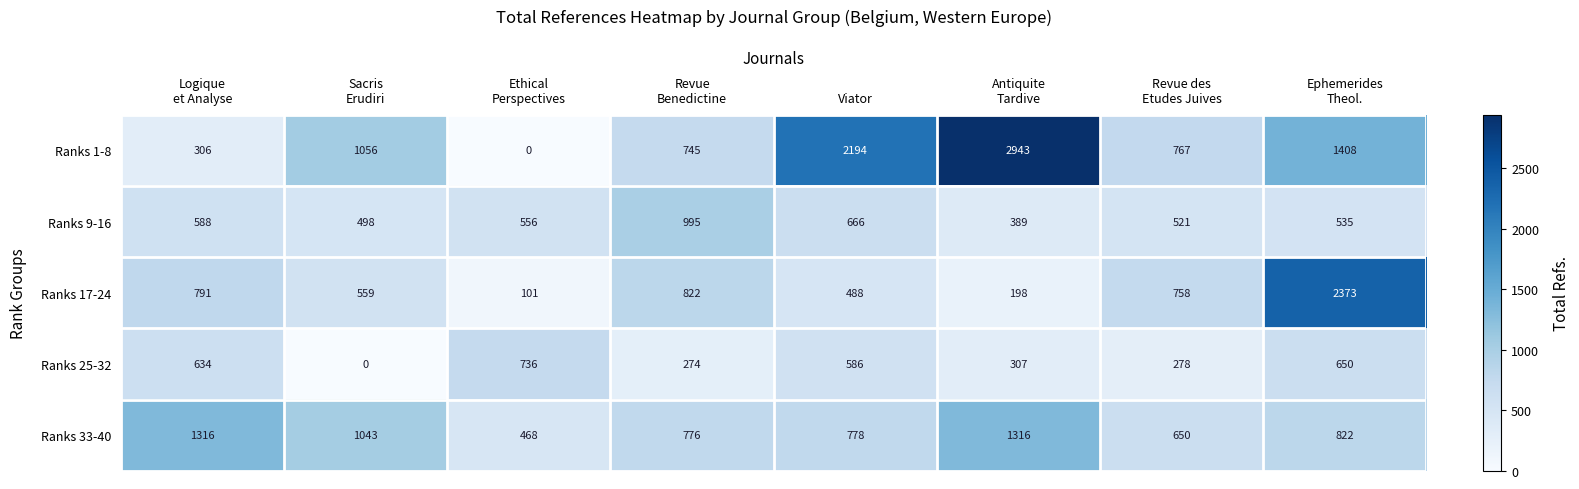

Which series has the largest total across all categories?

Ranks 1-8